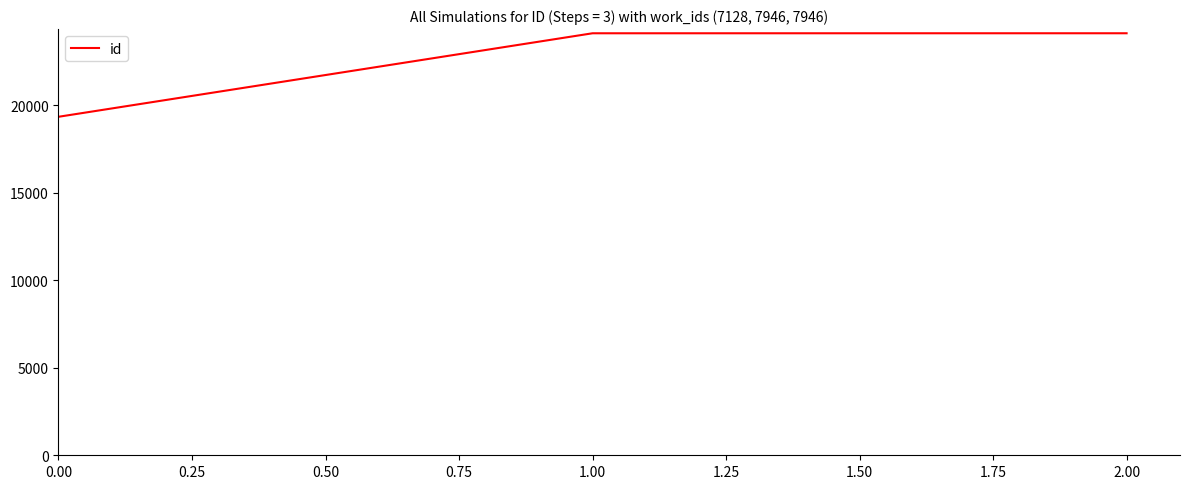

Is it true that the value at 2.00 is 35589?

False